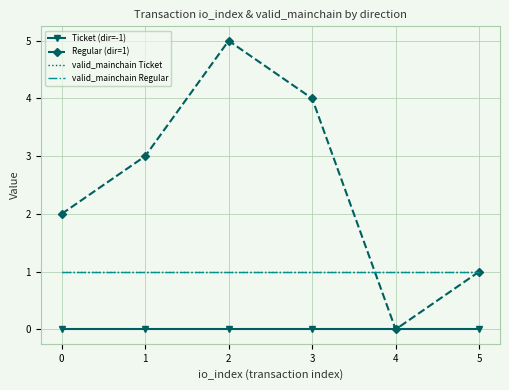

Which series ends up on top after the final intersection of Regular (dir=1) and valid_mainchain Ticket?

valid_mainchain Ticket